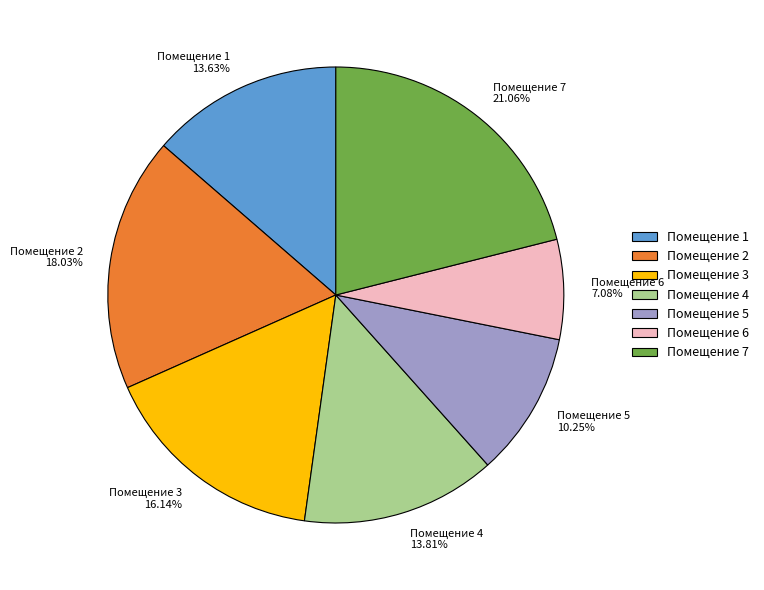

Combined, do Помещение 7 and Помещение 6 account for over 50%?

No